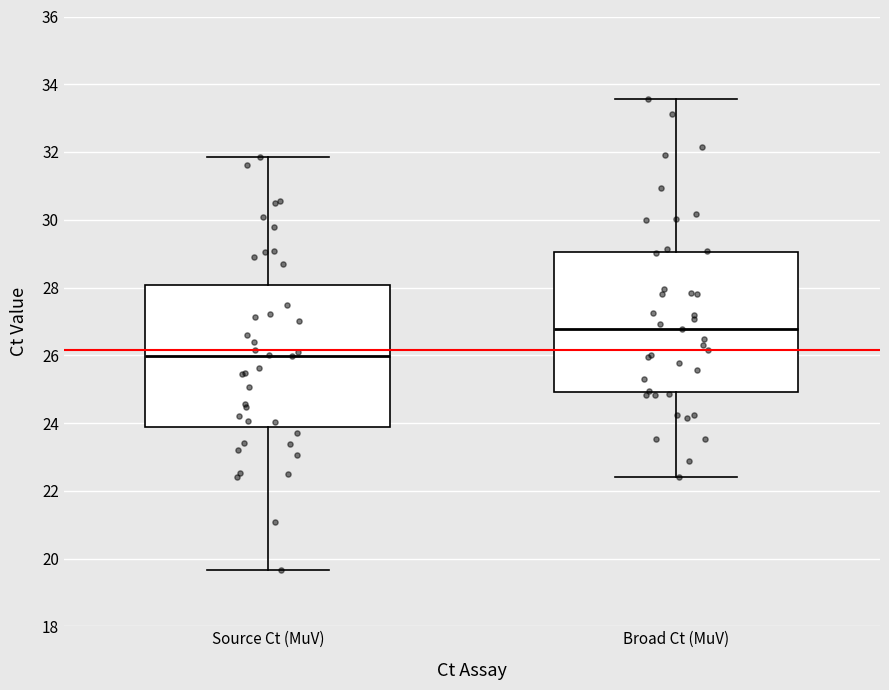

Where does the median line of the box for Source Ct (MuV) sit on the y-axis? The values are not printed on the chart, so give them approximately, as read against the axis.

26.0